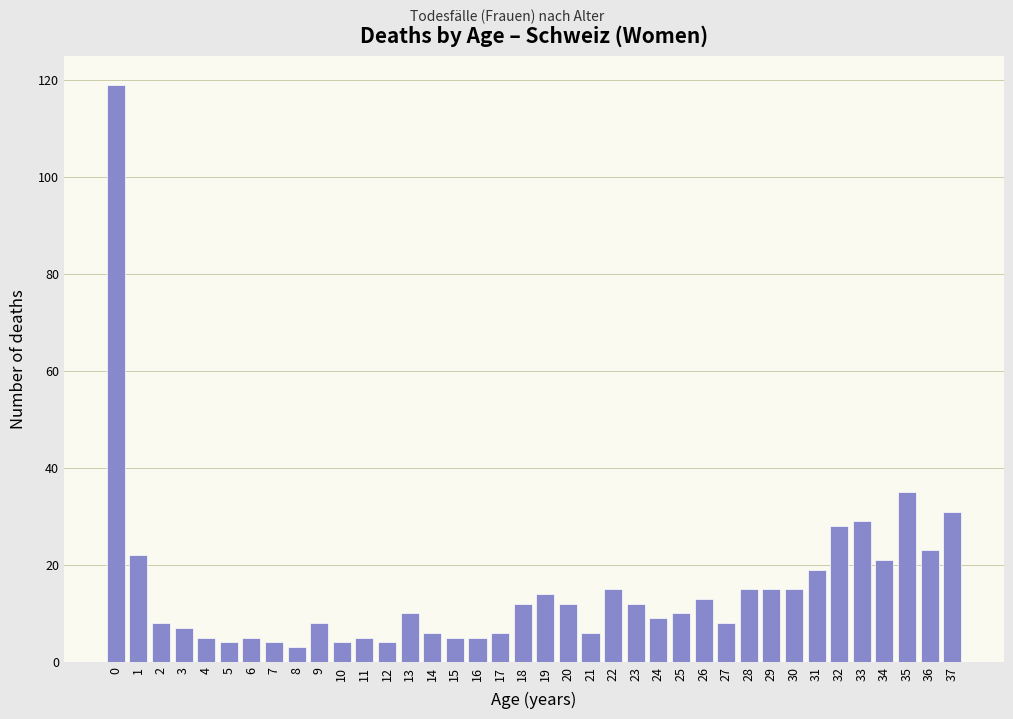

What is the greatest value displayed?

119